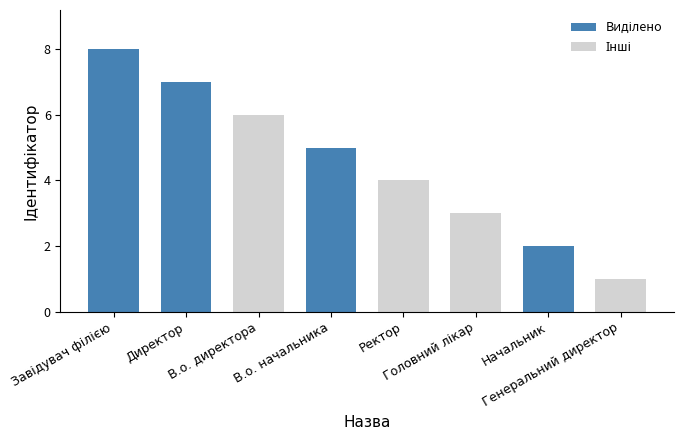

How many data points are less than 5?

4